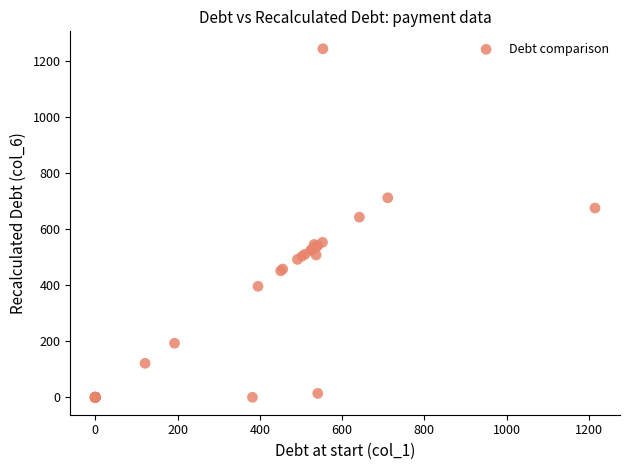

What Y value in the scatter plot is closest to 621?

642.3